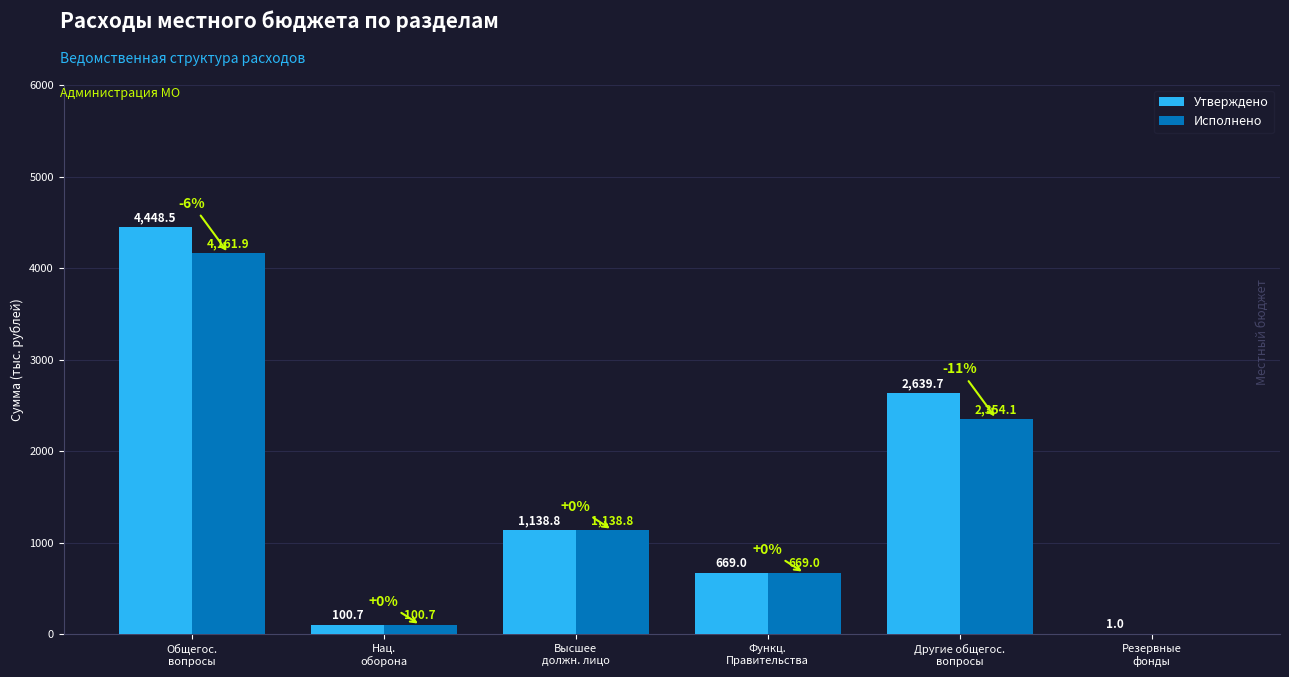

Reading left to right, extract all data points from this chart.

Утверждено: 4448.5	100.7	1138.8	669.0	2639.7	1.0
Исполнено: 4161.9	100.7	1138.8	669.0	2354.1	0.0